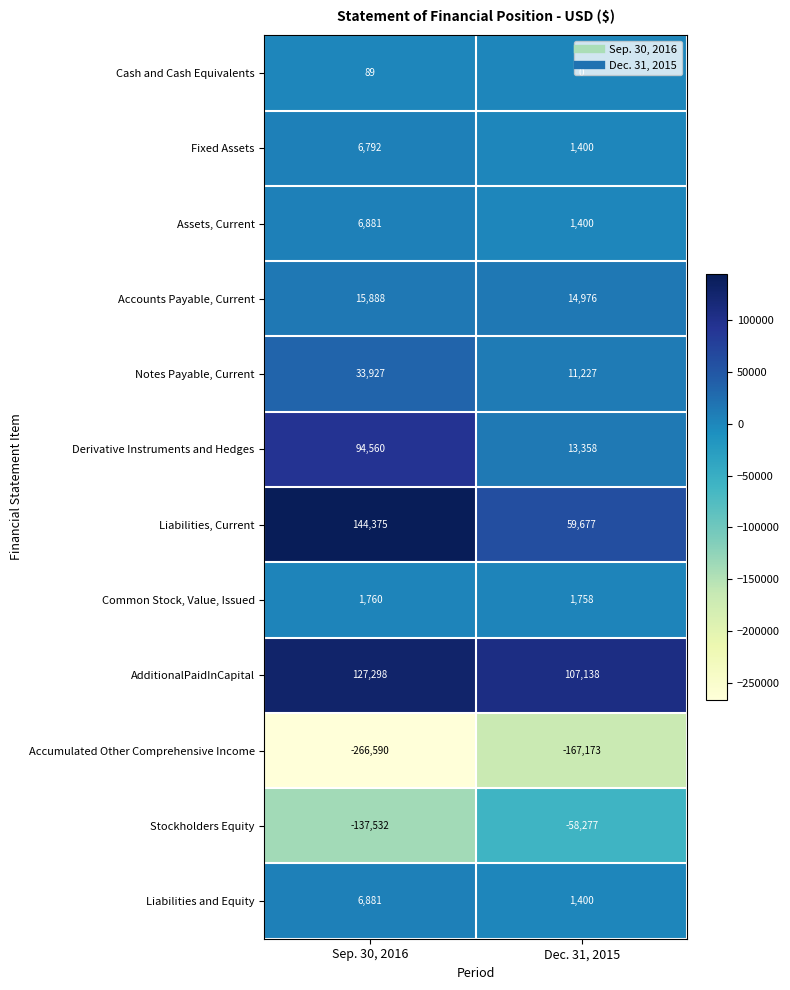

At which category does the chart reach its peak across all series?

Sep. 30, 2016